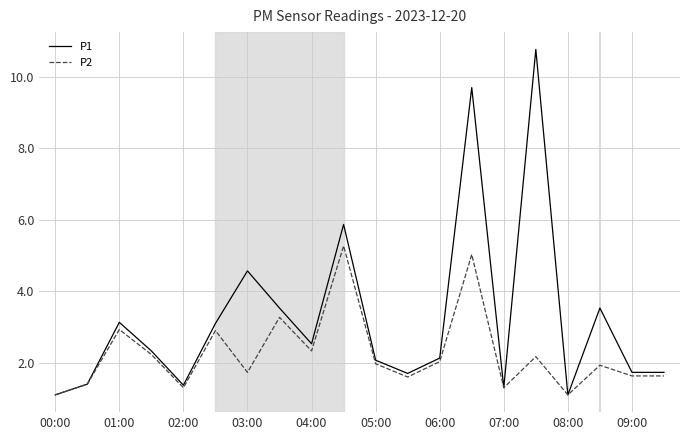

Which series has the largest range (max minus min)?

P1